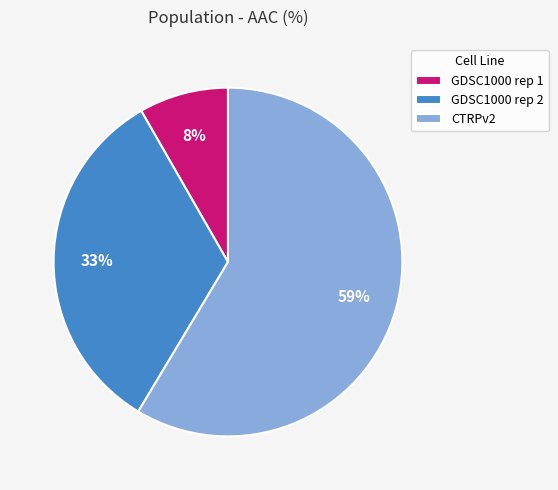

To the nearest percent, what is the difference between the GDSC1000 rep 2 and GDSC1000 rep 1 slice percentages?

25%